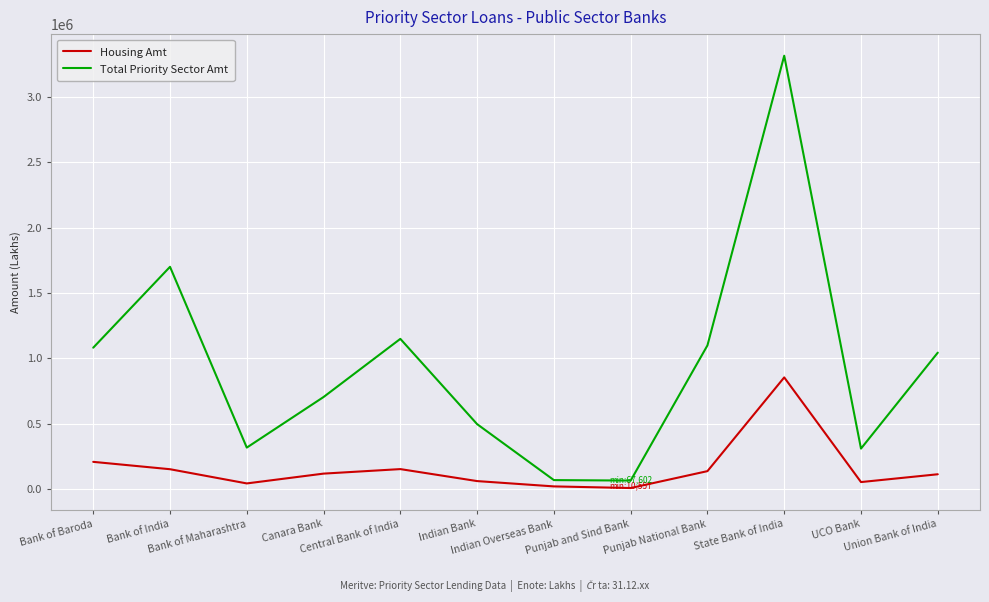

What is the greatest value displayed?

3312138.0